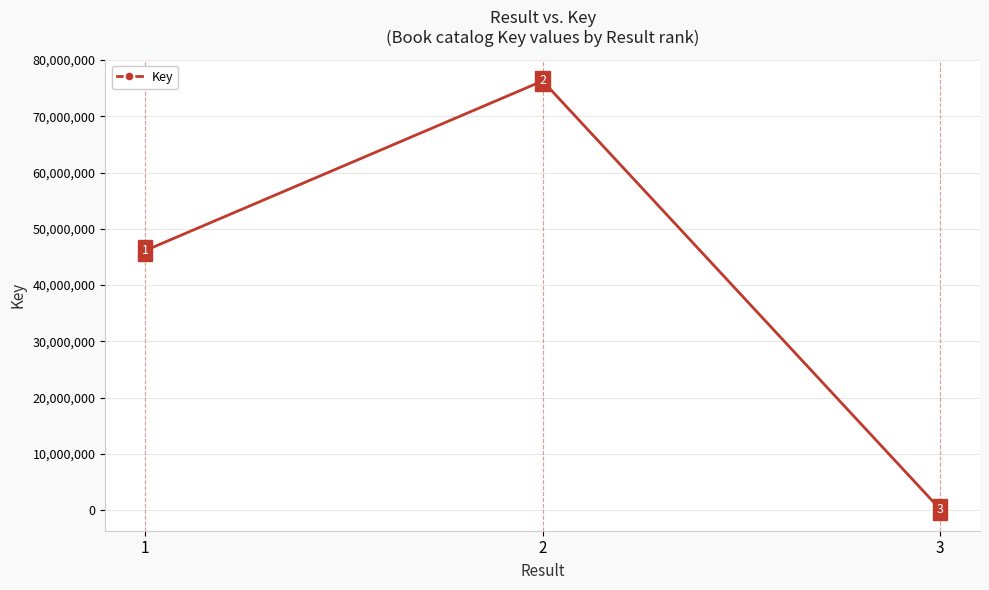

The value at 2 is 43746172. True or false?

False